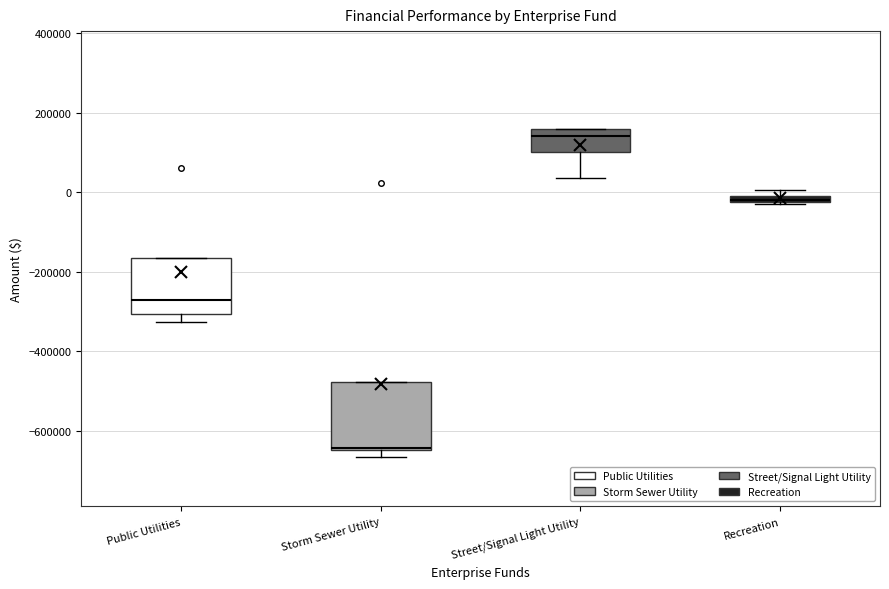

Where is the lower edge of the box for Storm Sewer Utility on the y-axis? The values are not printed on the chart, so give them approximately, as read against the axis.

-640000